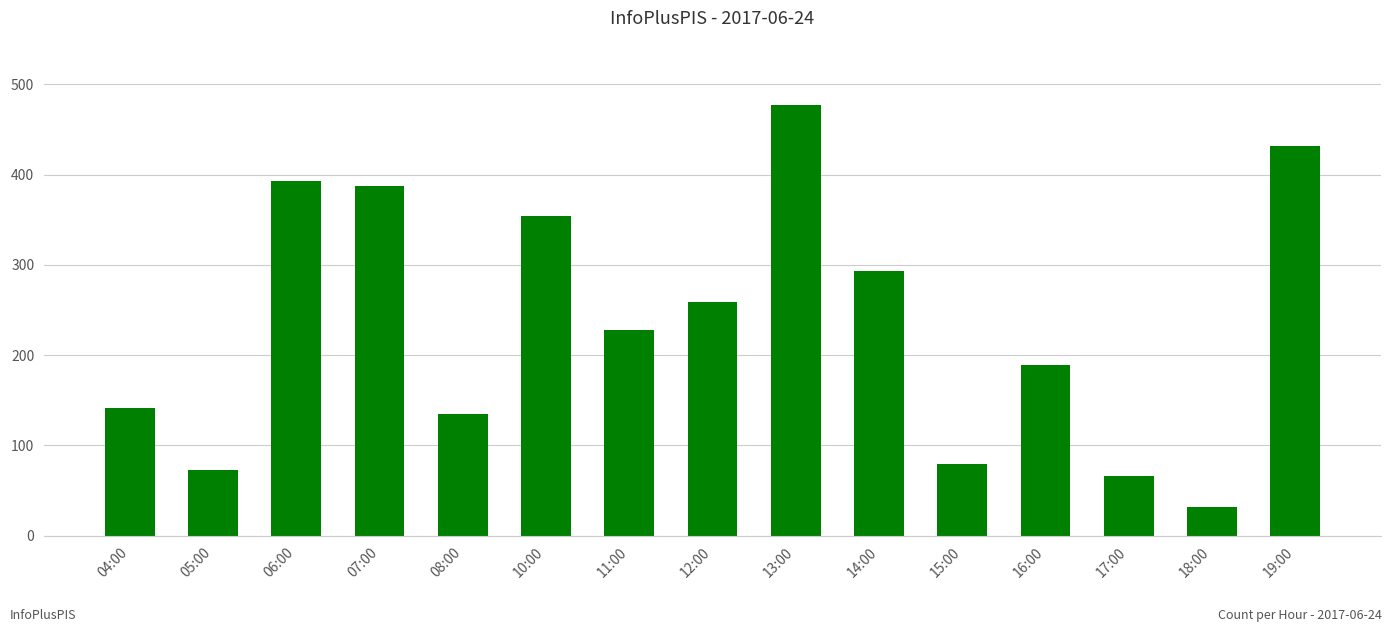

What is the label of the 8th bar from the left?

12:00